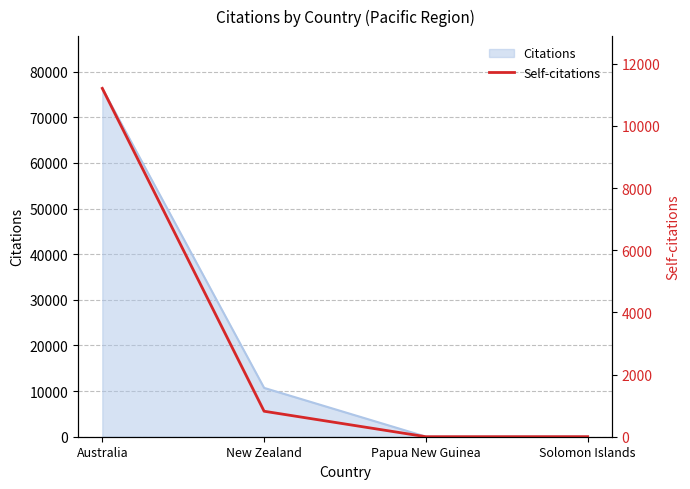

True or false: the data shows 1 at Solomon Islands.

True